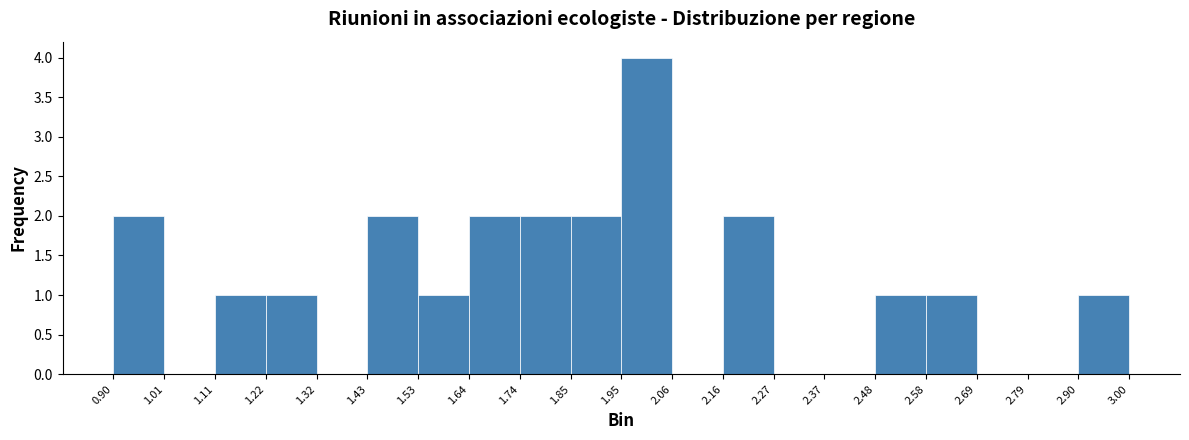

Which range on the x-axis has the tallest bar?

1.95 to 2.06